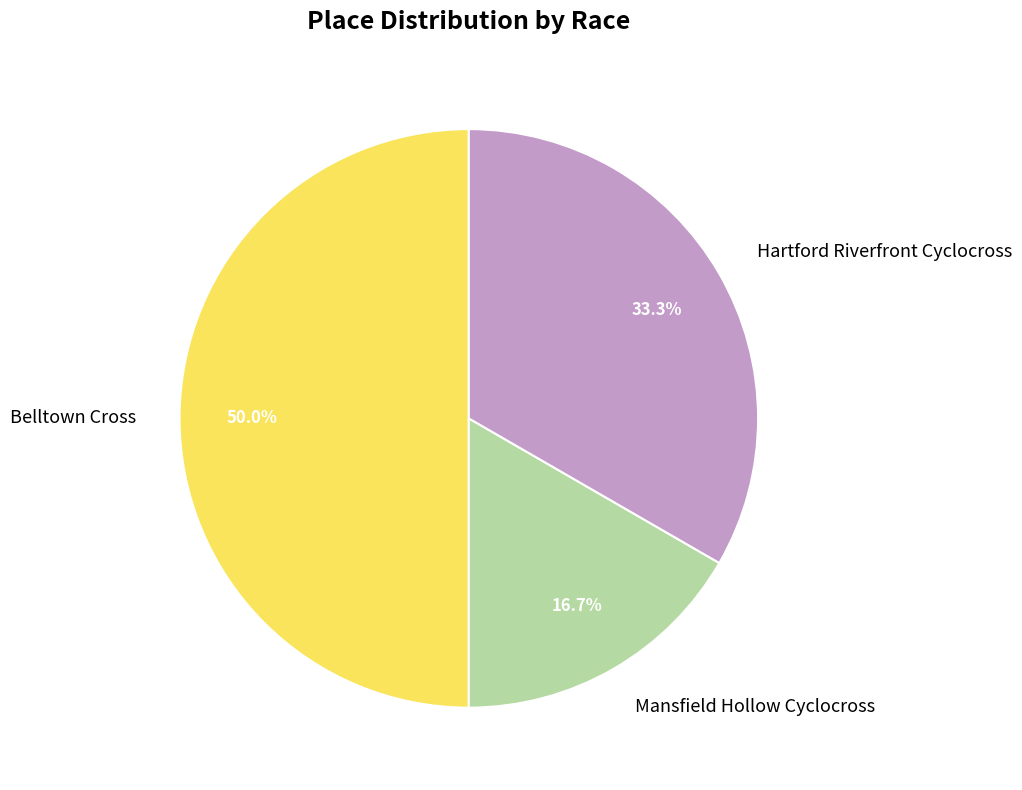

Which has a higher value, Mansfield Hollow Cyclocross or Hartford Riverfront Cyclocross?

Hartford Riverfront Cyclocross